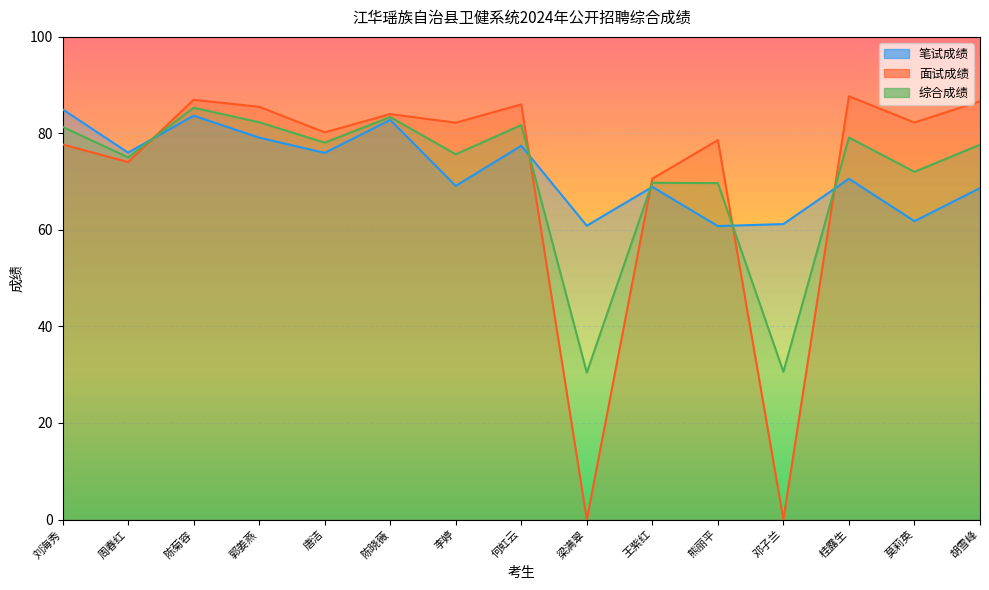

Reading left to right, transcribe all the data shown in this chart.

笔试成绩: 85.0	76.0	83.7	79.1	76.0	82.8	69.1	77.5	60.9	68.9	60.8	61.2	70.6	61.8	68.7
面试成绩: 77.7	74.1	87.0	85.5	80.2	84.0	82.2	86.0	0.0	70.6	78.6	0.0	87.7	82.3	86.7
综合成绩: 81.4	75.0	85.3	82.3	78.1	83.4	75.7	81.7	30.4	69.8	69.7	30.6	79.2	72.0	77.7